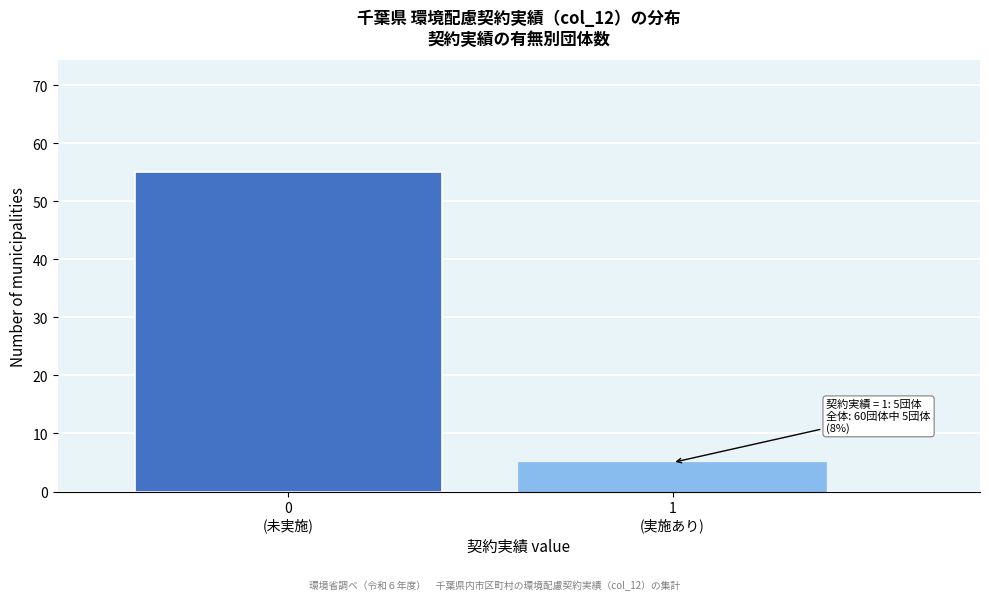

Reading left to right, transcribe all the data shown in this chart.

55	5